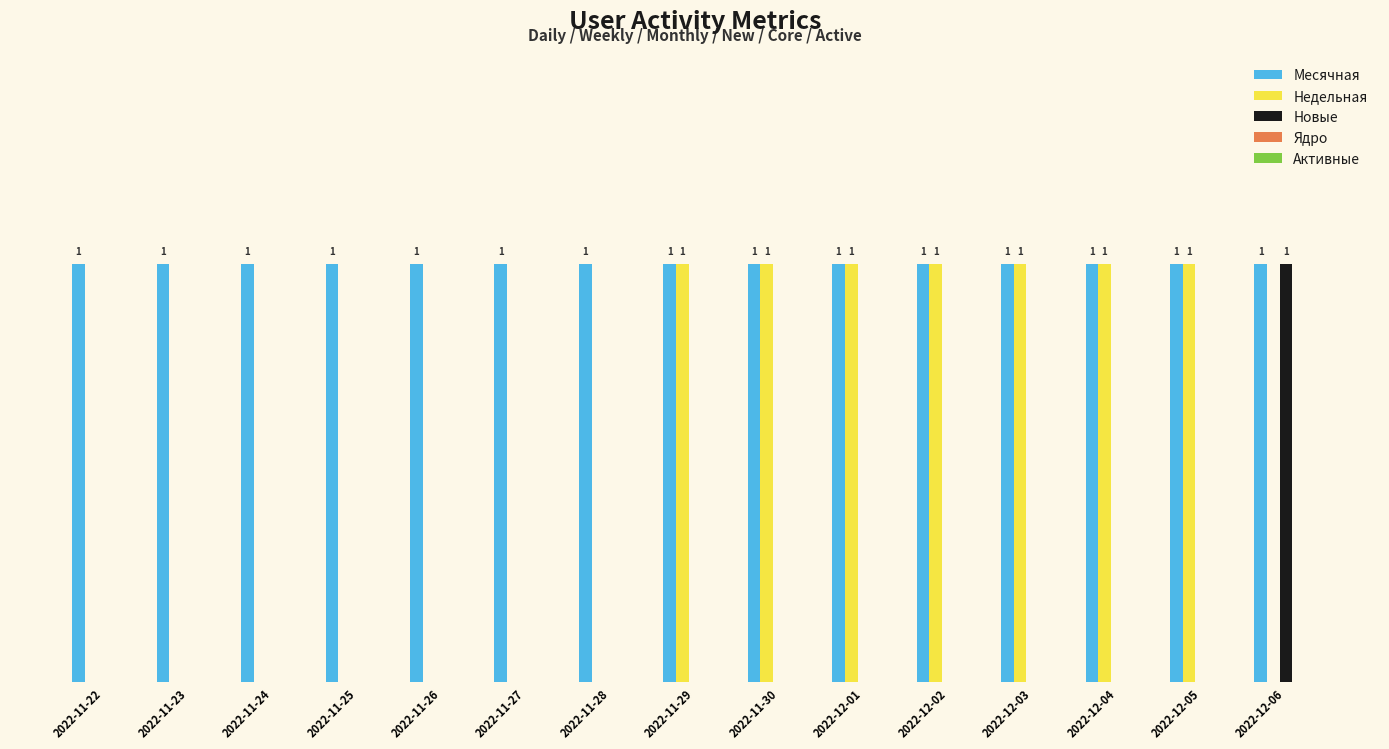

Between 2022-11-23 and 2022-11-29, which series saw the biggest shift?

Недельная